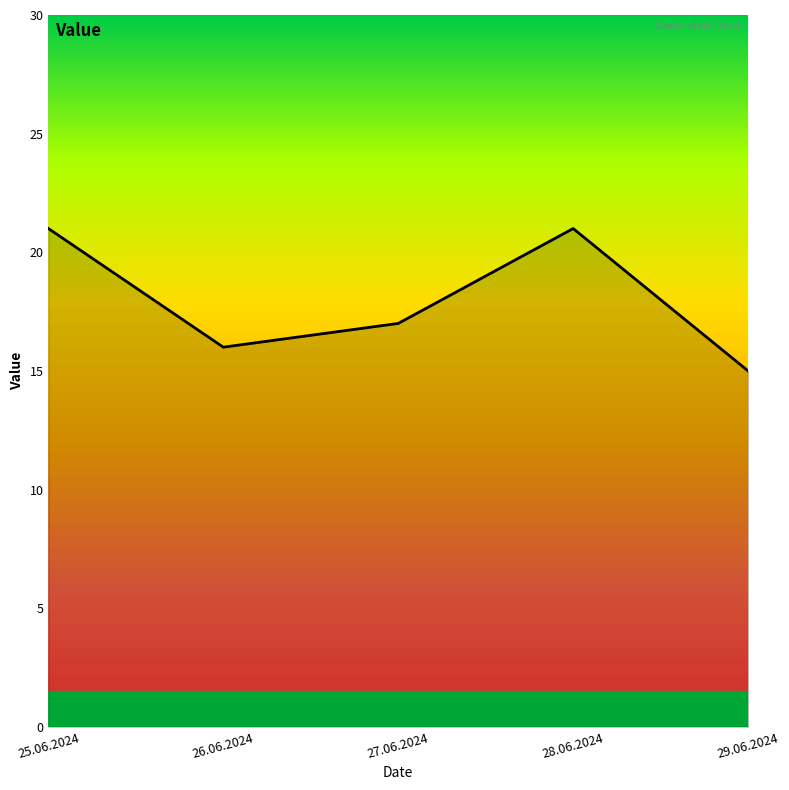

Where is the first local minimum?

26.06.2024